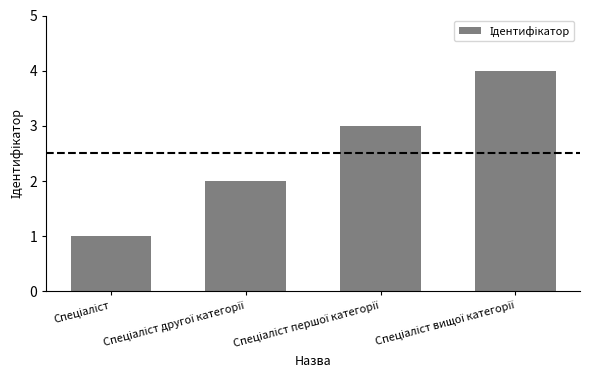

What is the sum of all values?

10